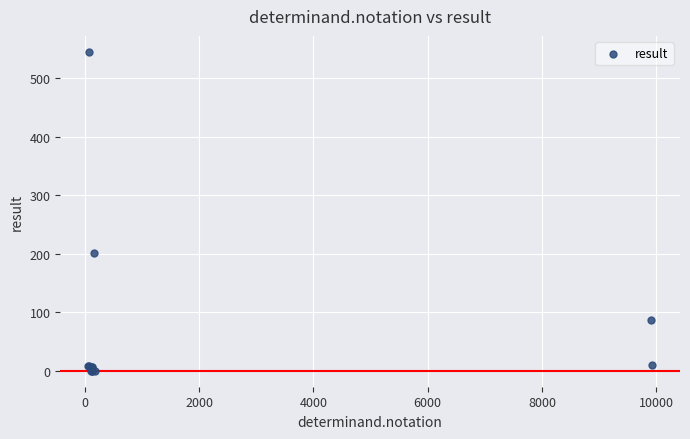

What Y value in the scatter plot is closest to 272?

202.0